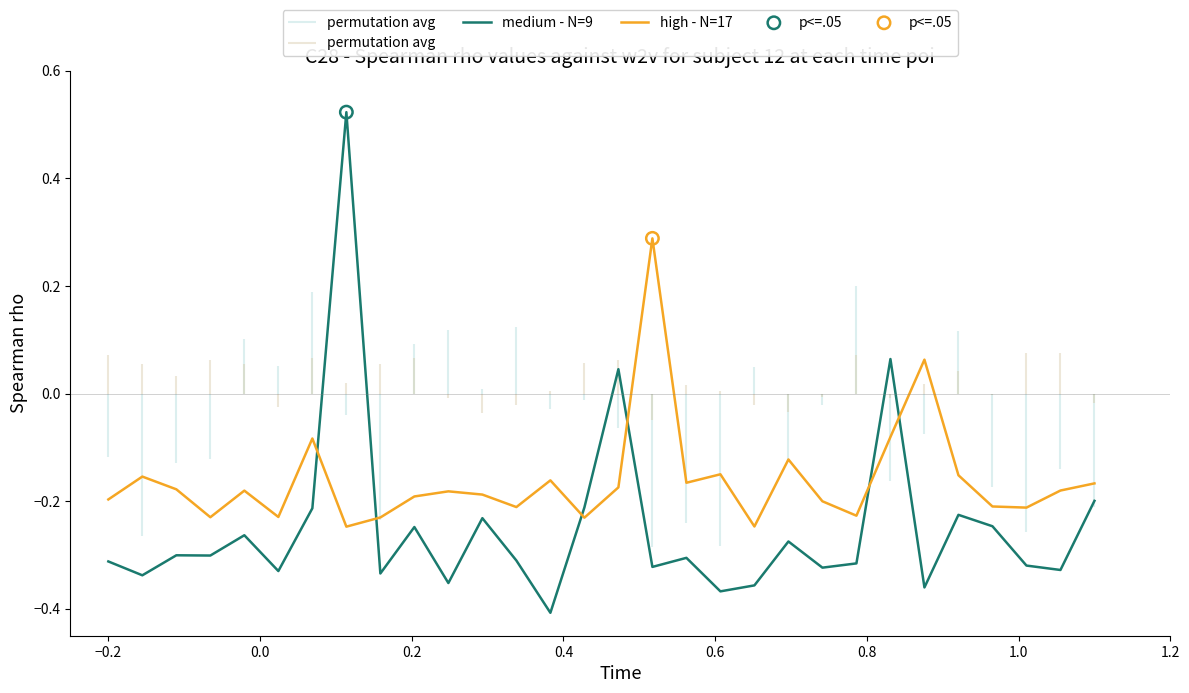

Is the value of high - N=17 at 19 greater than the value of medium - N=9 at 16?

Yes